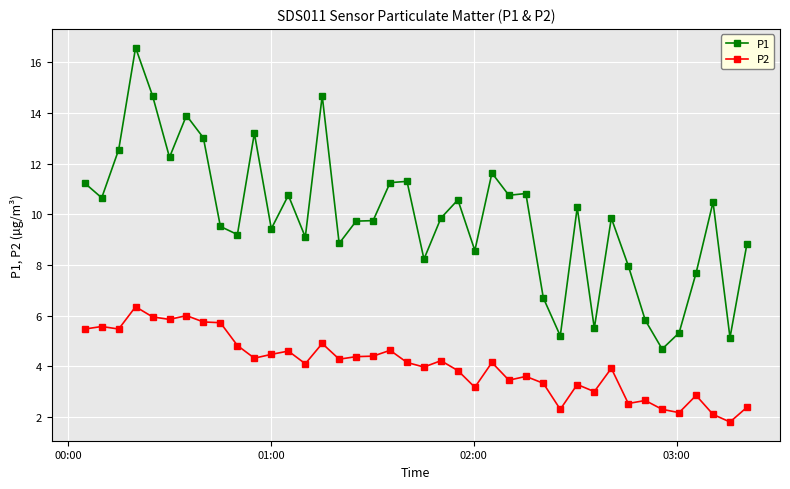

True or false: P2 and P1 cross at least once.

False